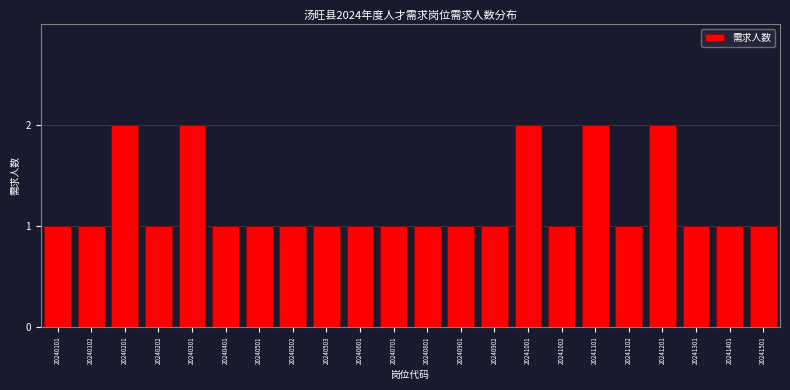

Reading left to right, extract all data points from this chart.

1	1	2	1	2	1	1	1	1	1	1	1	1	1	2	1	2	1	2	1	1	1